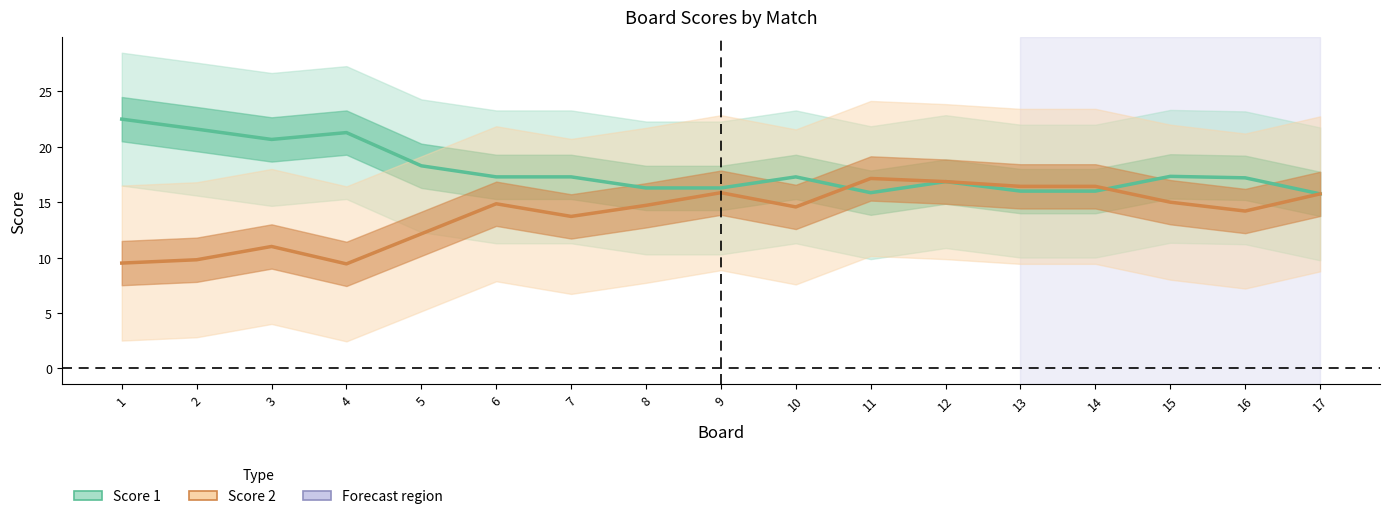

What are all the series names shown in the legend?

Score 1, Score 2